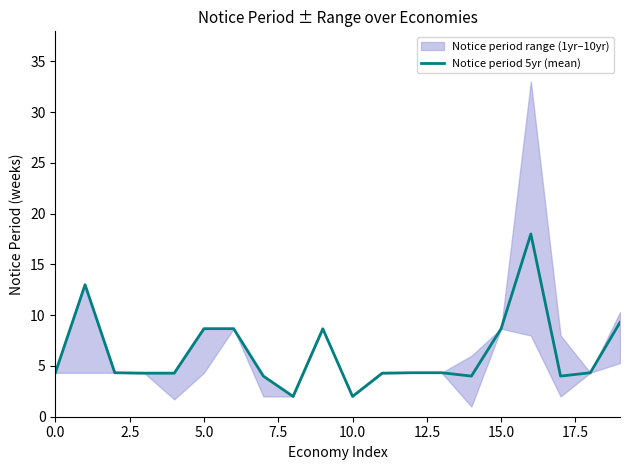

At which label is the value closest to 10?

19